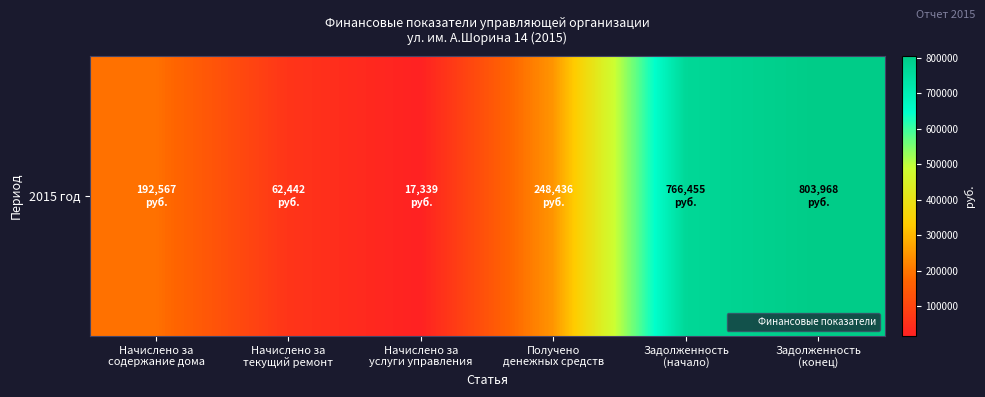

What is the minimum value shown in the chart?

17338.6